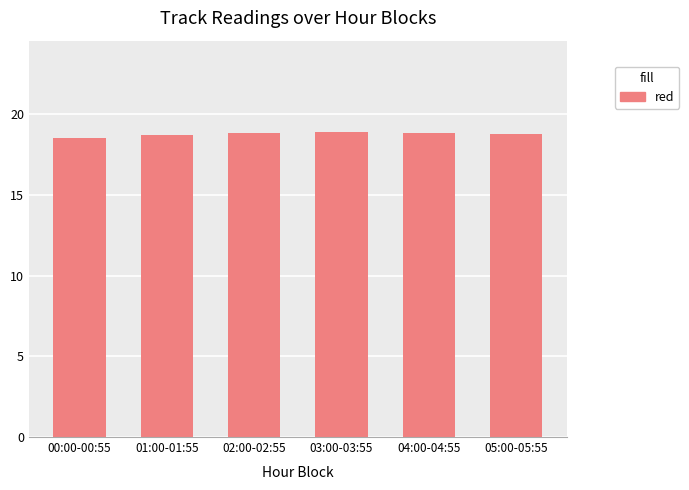

Is it true that the value at 02:00-02:55 is 26.6?

False